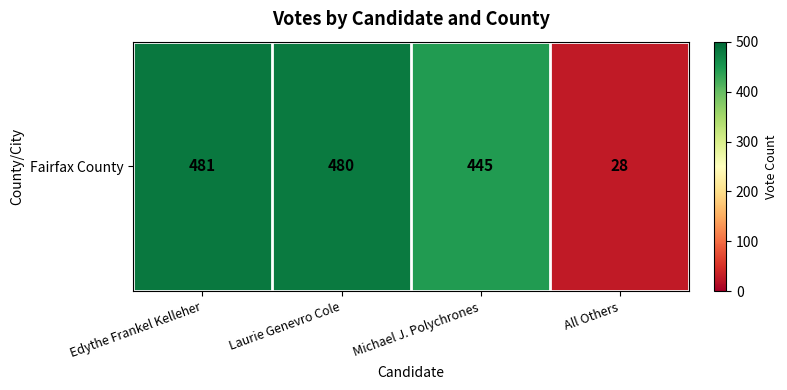

Rank the categories by value from highest to lowest.

Edythe Frankel Kelleher, Laurie Genevro Cole, Michael J. Polychrones, All Others